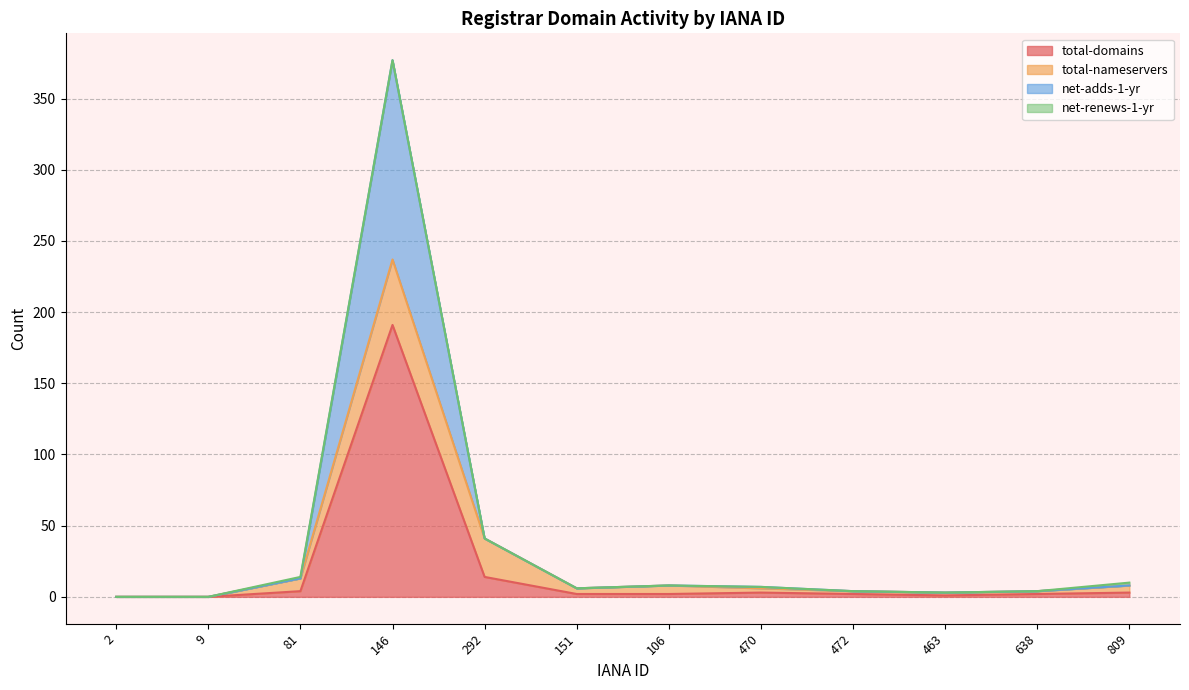

Is it true that total-domains equals 3 at 809?

True